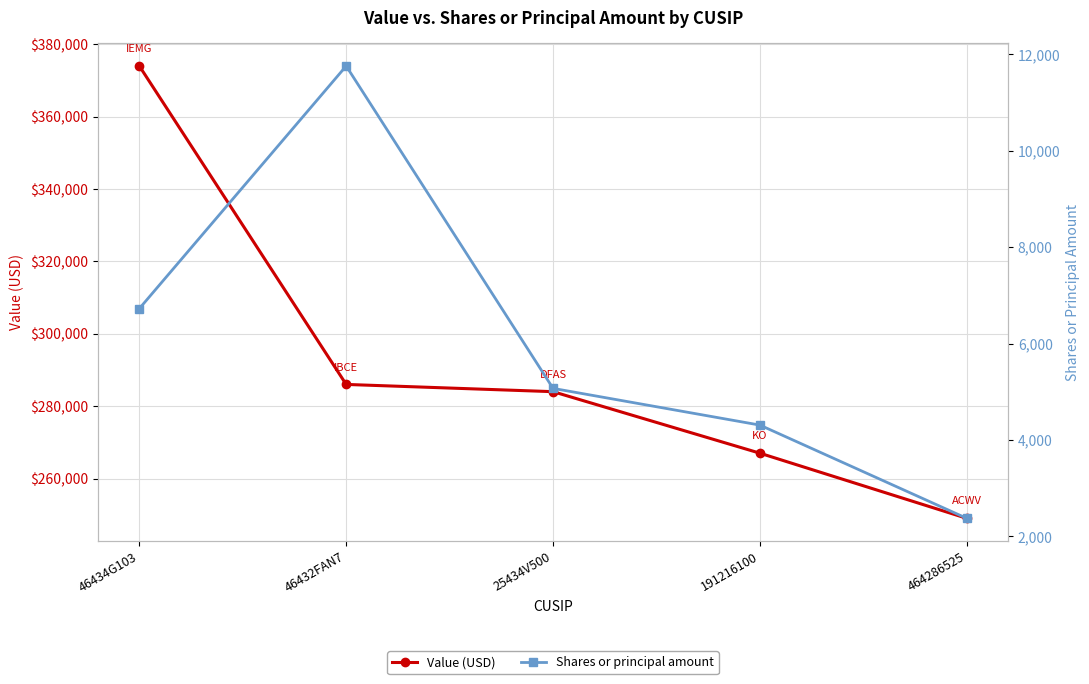

Reading right to left, extract all data points from this chart.

Value (USD): 464286525=249000	191216100=267000	25434V500=284000	46432FAN7=286000	46434G103=374000
Shares or principal amount: 464286525=2372	191216100=4307	25434V500=5069	46432FAN7=11760	46434G103=6725